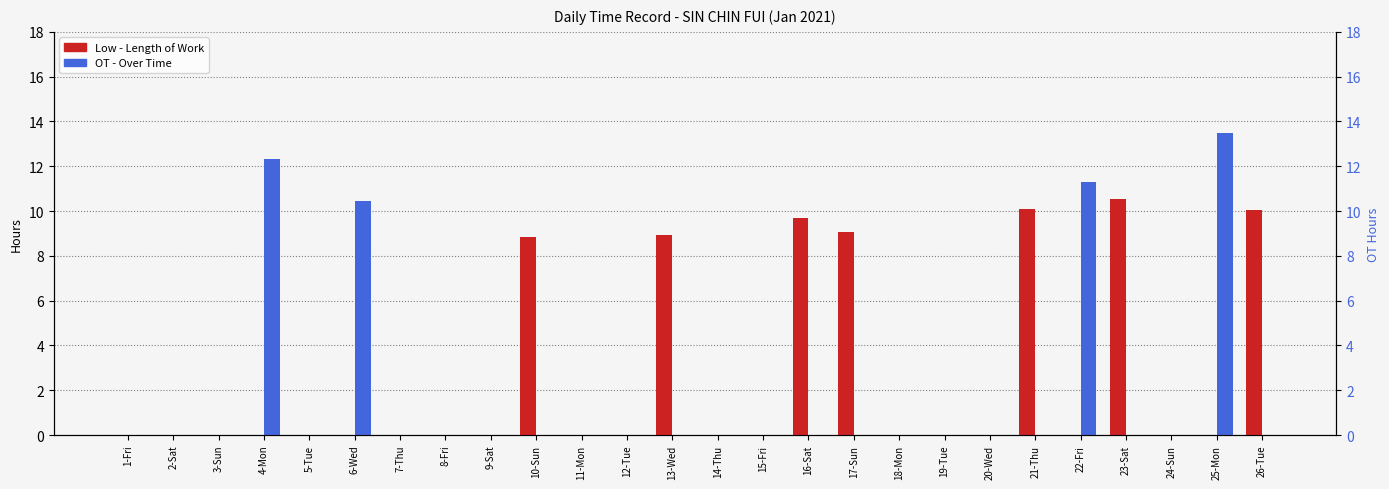

Reading left to right, extract all data points from this chart.

Low: 0.0	0.0	0.0	0.0	0.0	0.0	0.0	0.0	0.0	8.8	0.0	0.0	8.9	0.0	0.0	9.7	9.1	0.0	0.0	0.0	10.1	0.0	10.5	0.0	0.0	10.0
OT 1.5: 0.0	0.0	0.0	12.3	0.0	10.4	0.0	0.0	0.0	0.0	0.0	0.0	0.0	0.0	0.0	0.0	0.0	0.0	0.0	0.0	0.0	11.3	0.0	0.0	13.5	0.0